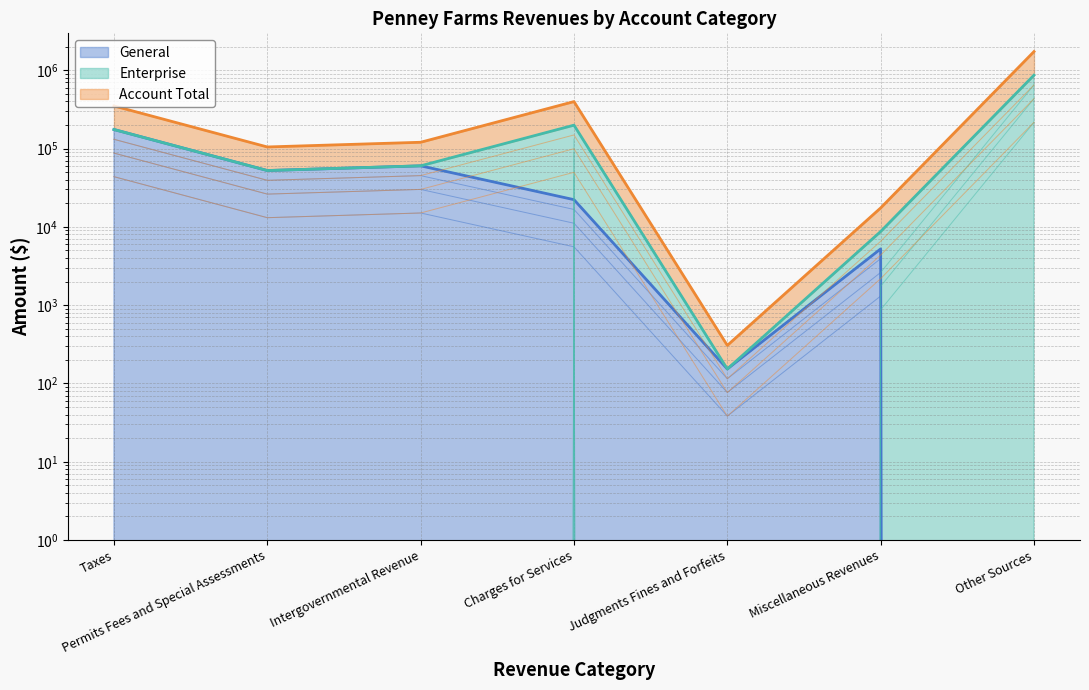

How many interior local peaks does the Enterprise series have?

1